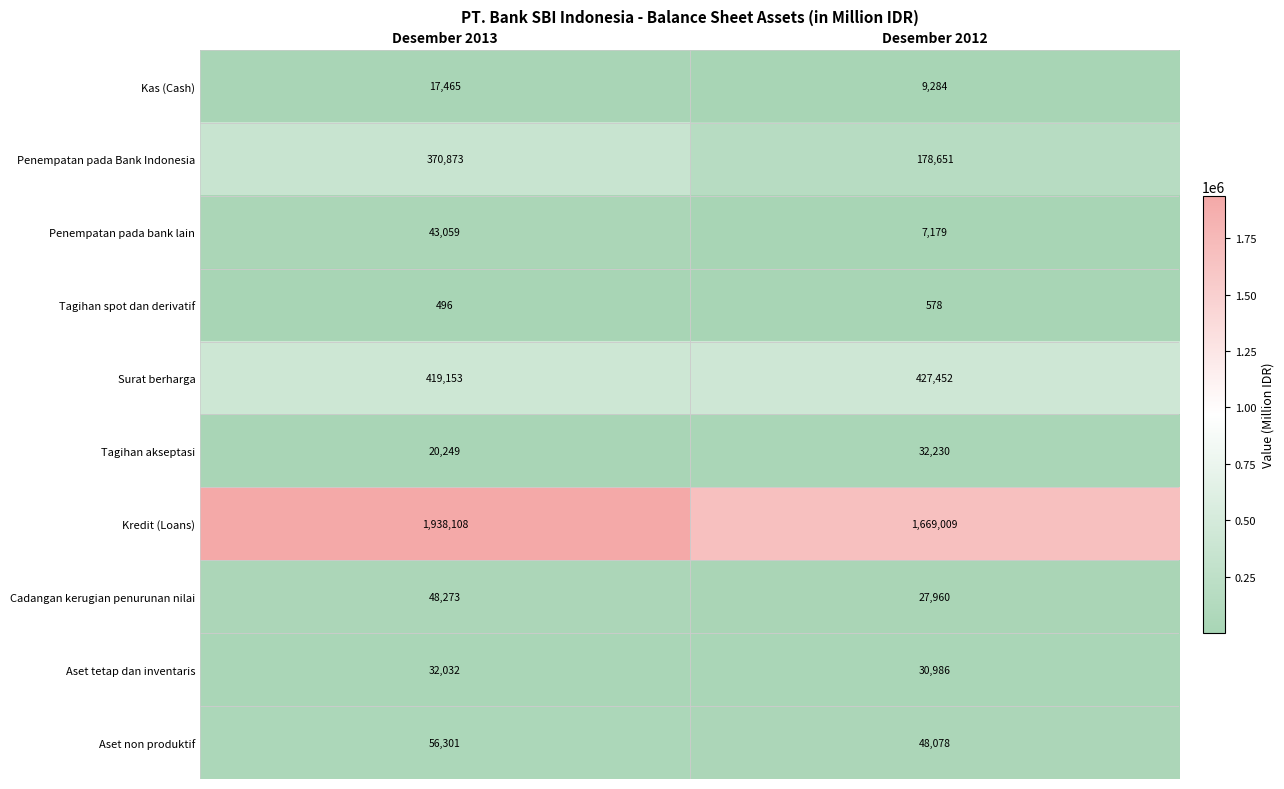

At Desember 2012, list the series in order from smallest to largest.

Tagihan spot dan derivatif, Penempatan pada bank lain, Kas (Cash), Cadangan kerugian penurunan nilai, Aset tetap dan inventaris, Tagihan akseptasi, Aset non produktif, Penempatan pada Bank Indonesia, Surat berharga, Kredit (Loans)